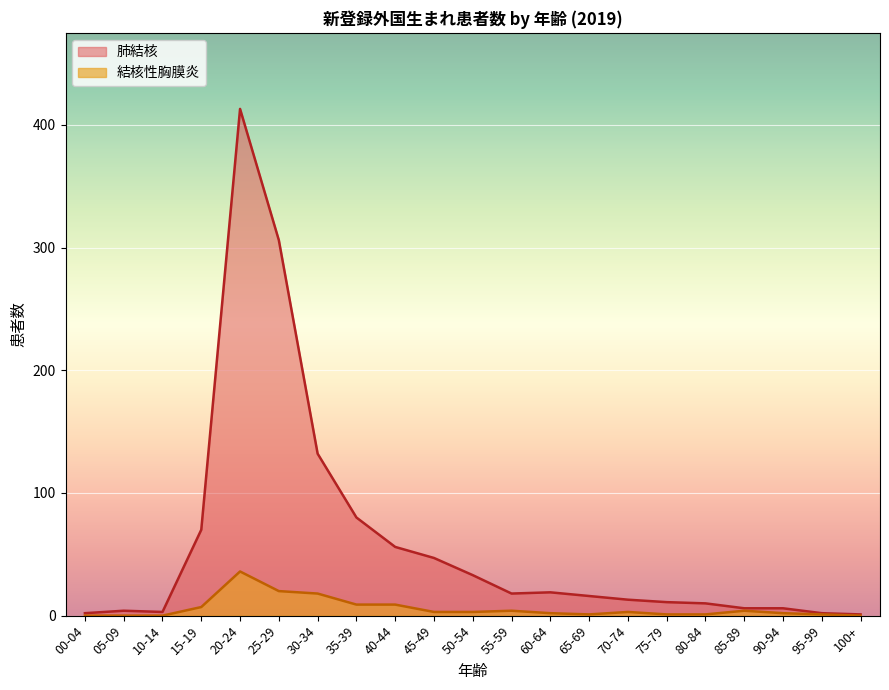

Between 45-49 and 95-99, which series saw the biggest shift?

肺結核